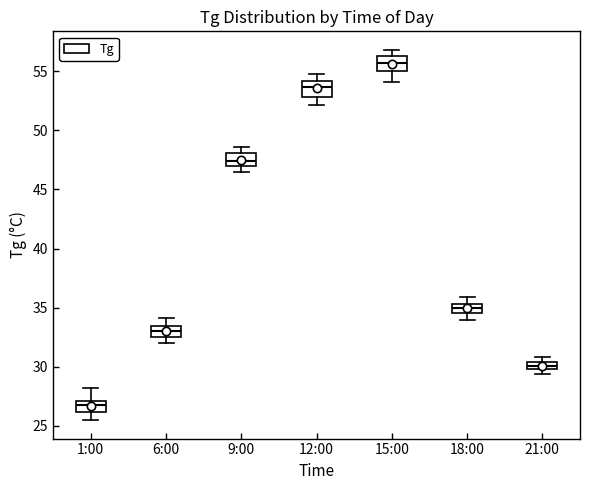

Where is the lower edge of the box for 21:00 on the y-axis? The values are not printed on the chart, so give them approximately, as read against the axis.

30.0